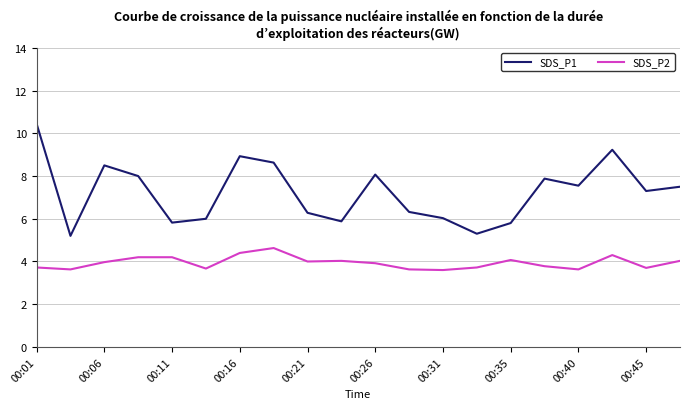

Which series has the largest range (max minus min)?

SDS_P1